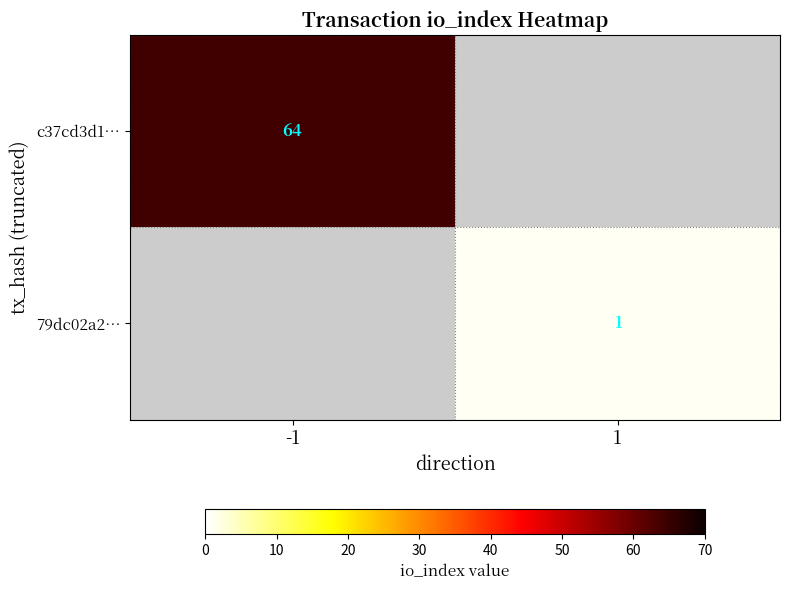

Is it true that c37cd3d1… equals 64 at -1?

True